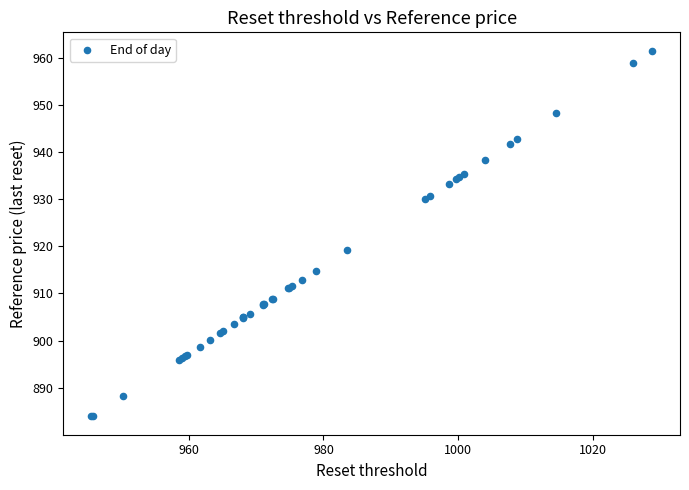

What Y value in the scatter plot is closest to 922?

919.1